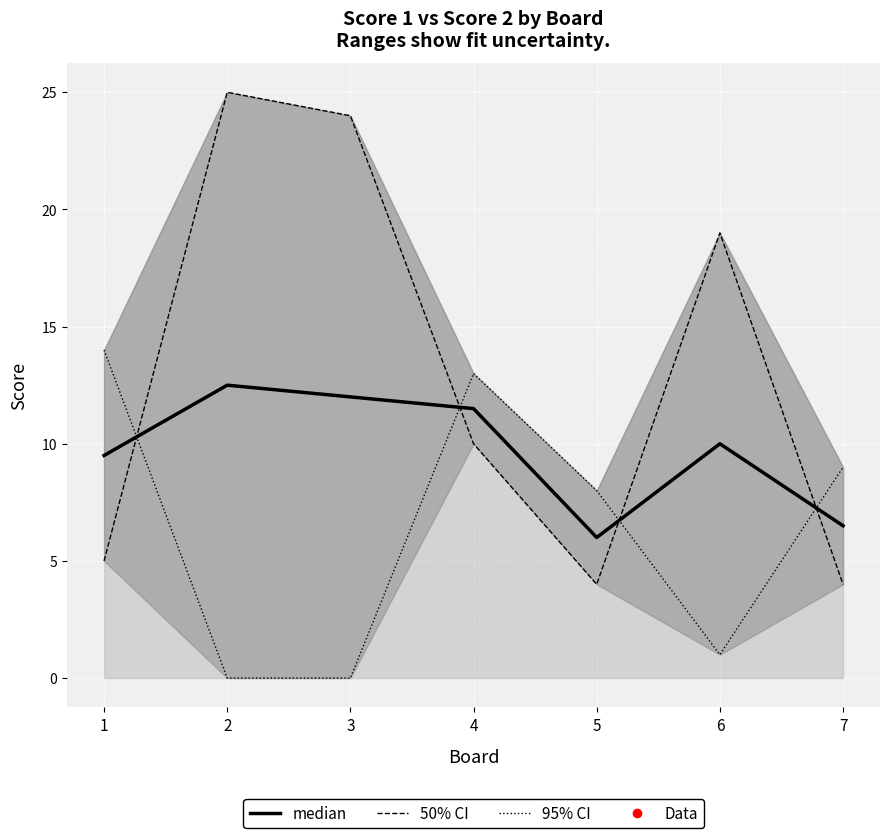

Where is Score 1 (dashed) nearest to the value 14?

4